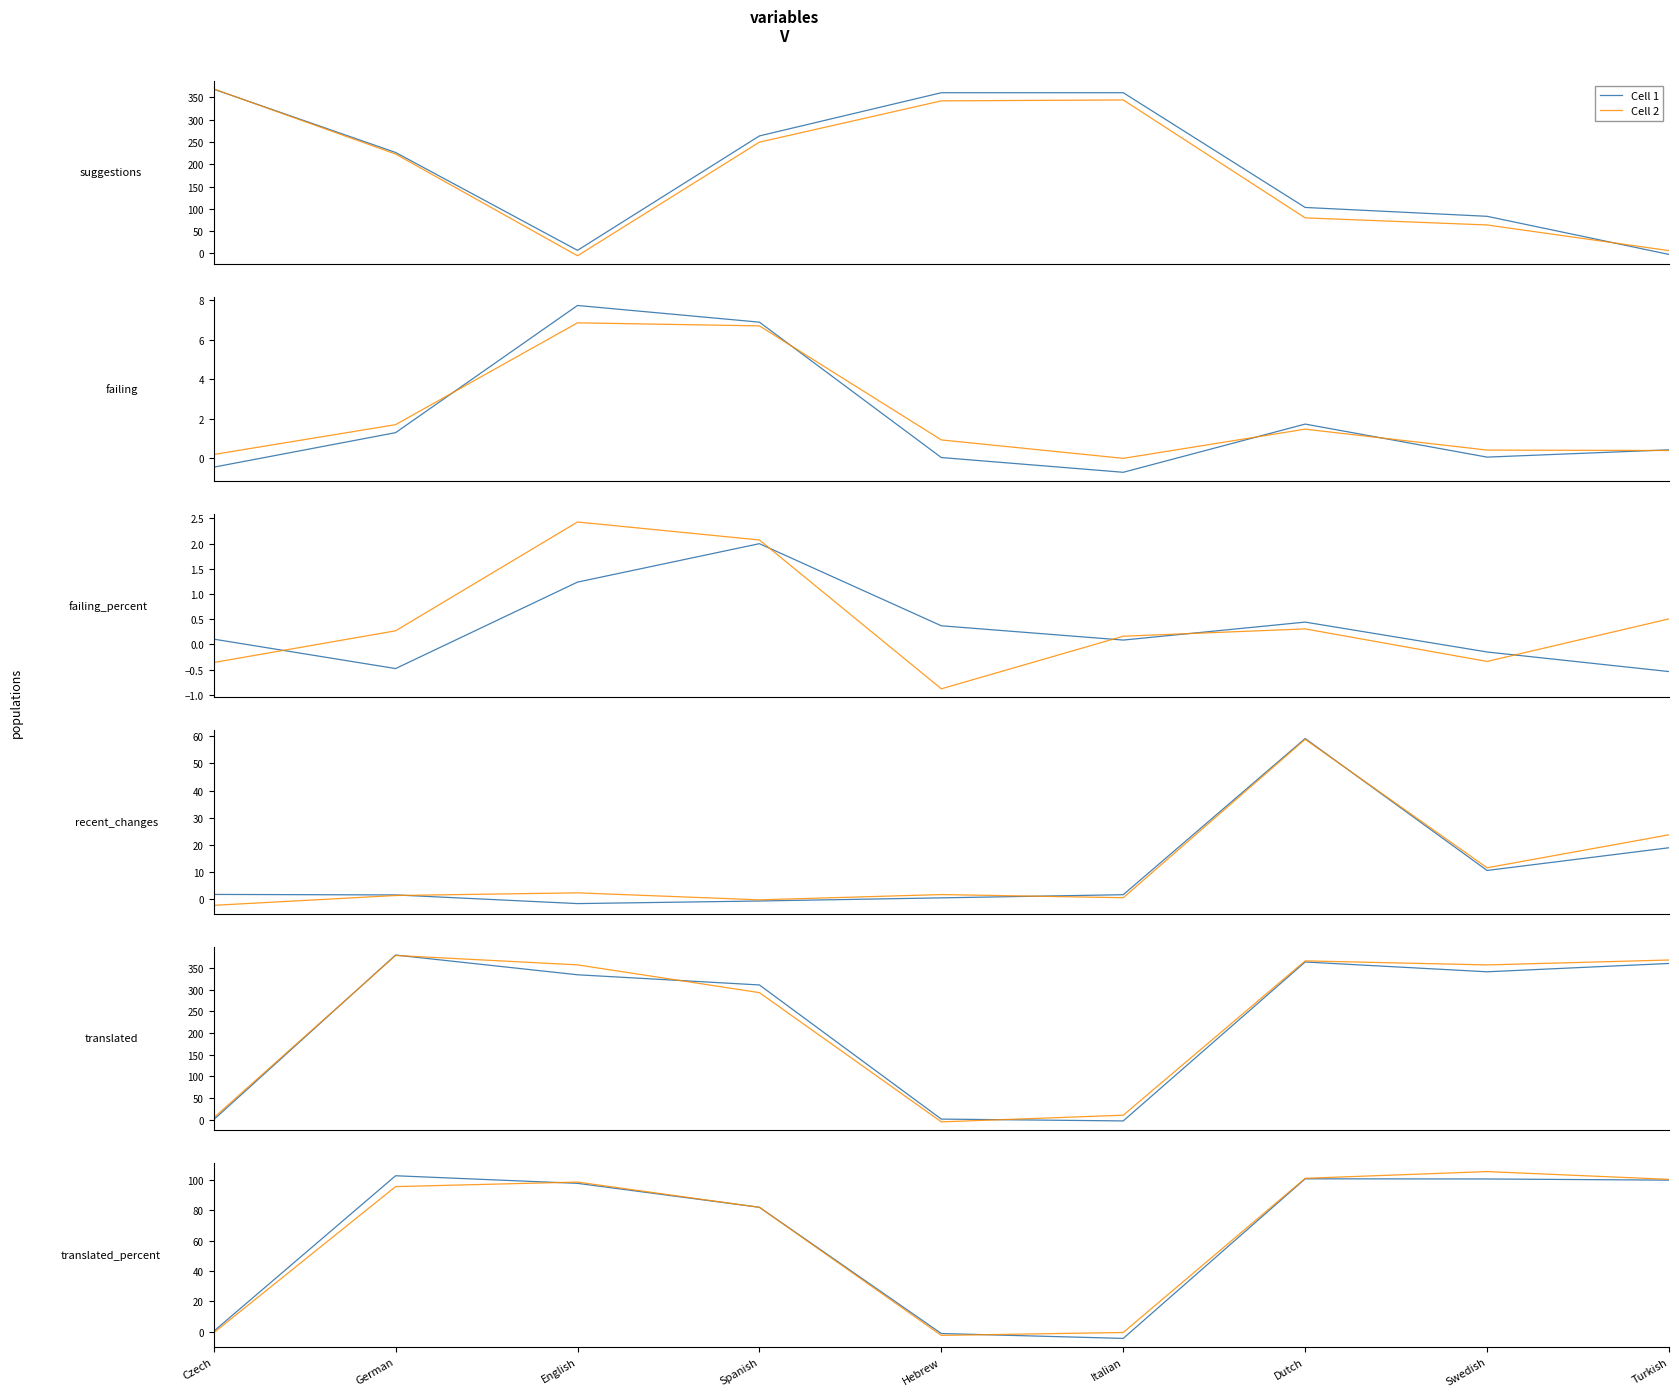

Does the chart display data point markers on the line(s)?

No